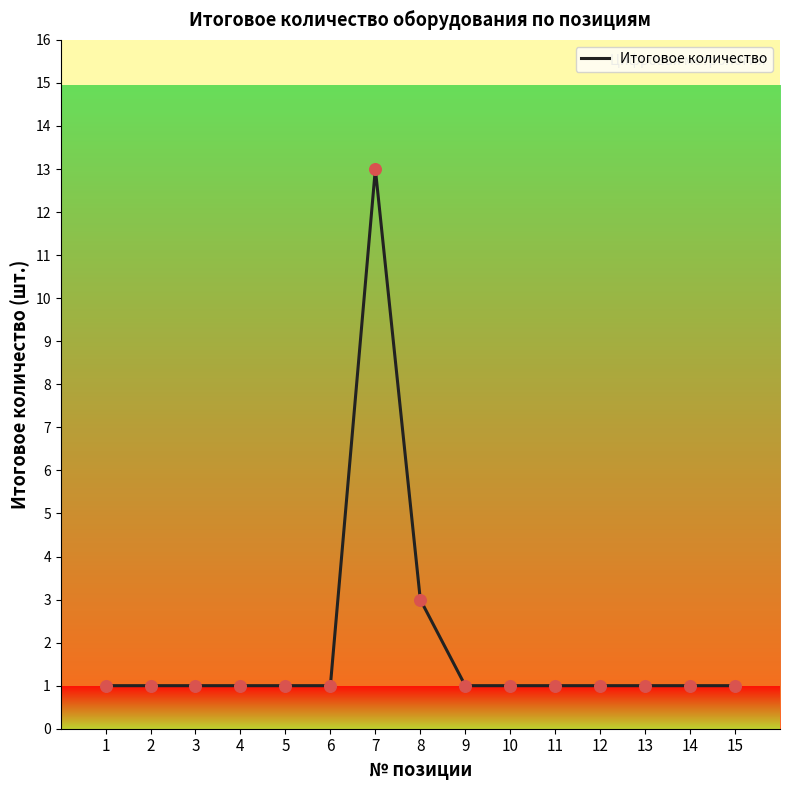

What is the change in value from 3 to 7?

+12